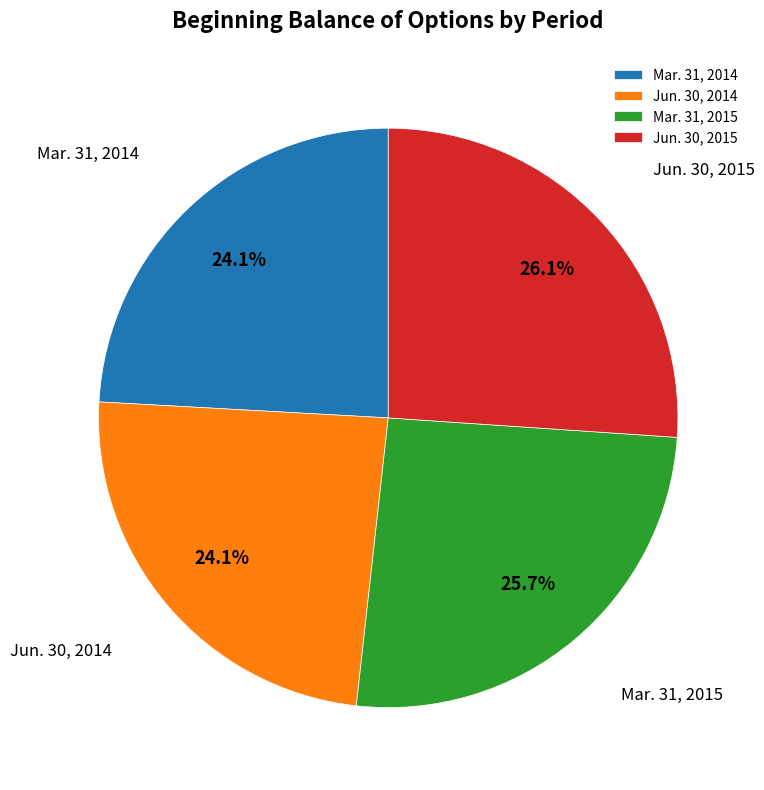

What is the total percentage of Jun. 30, 2014 and Jun. 30, 2015?

50.2%